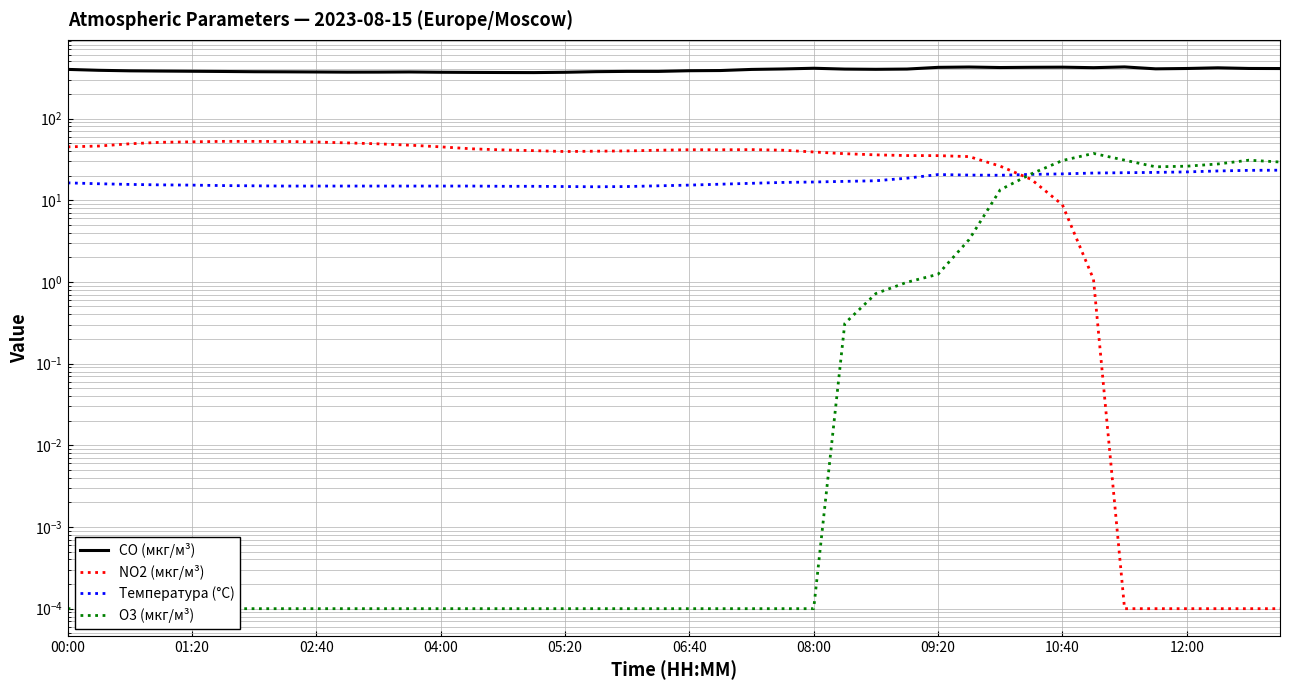

What is the minimum value for Температура (°C)?

14.6